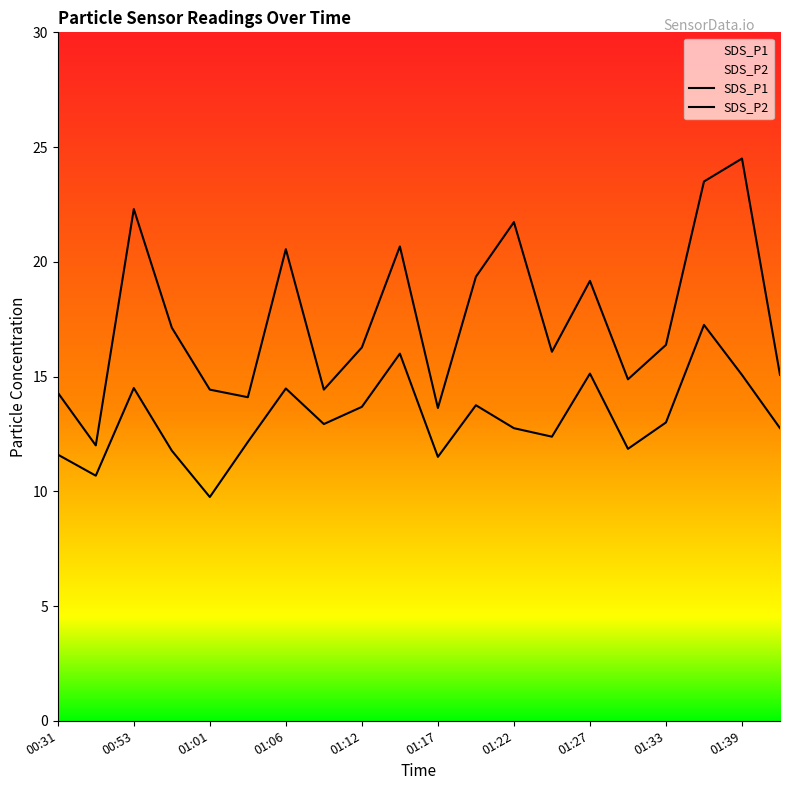

At 01:01, list the series in order from largest to smallest.

SDS_P1, SDS_P2